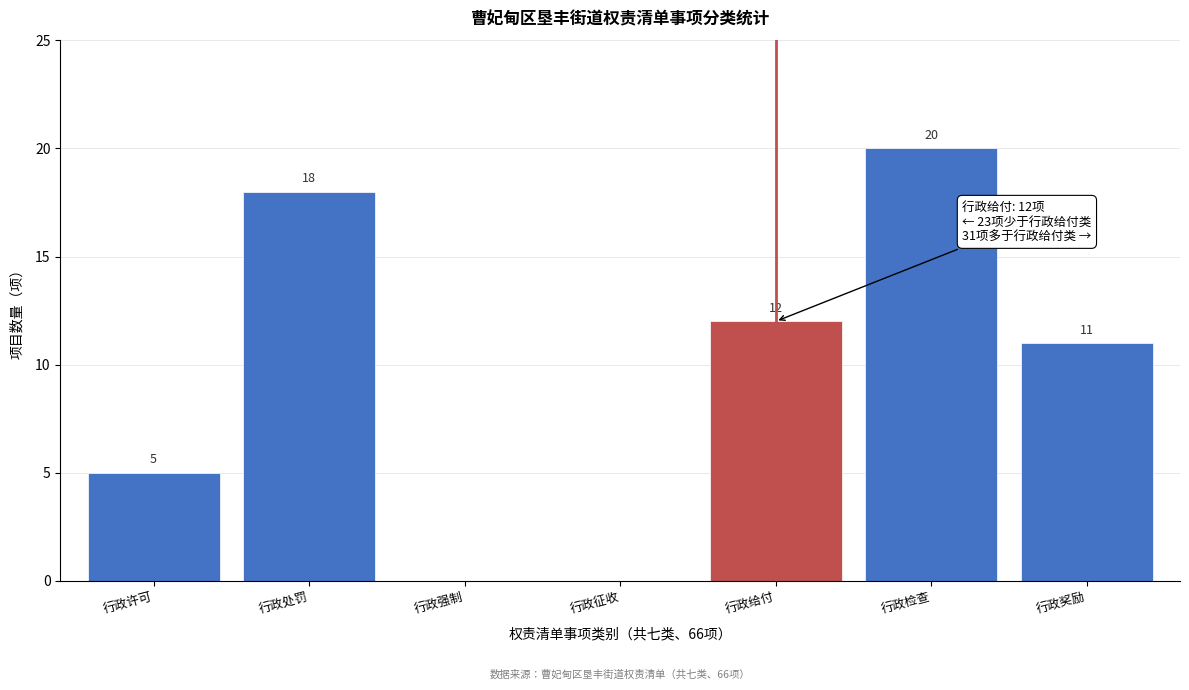

Reading right to left, transcribe all the data shown in this chart.

行政奖励=11	行政检查=20	行政给付=12	行政征收=0	行政强制=0	行政处罚=18	行政许可=5